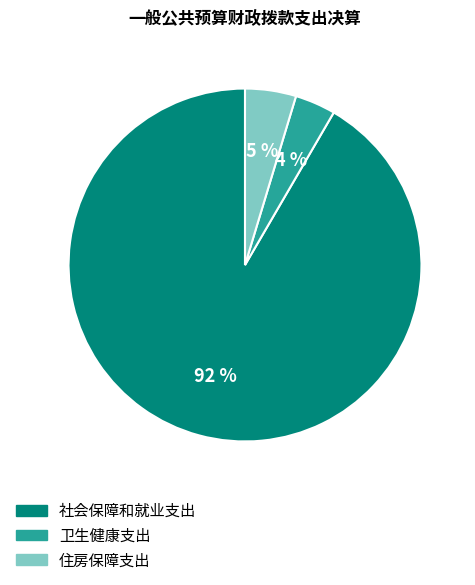

How many segments does this pie chart have?

3